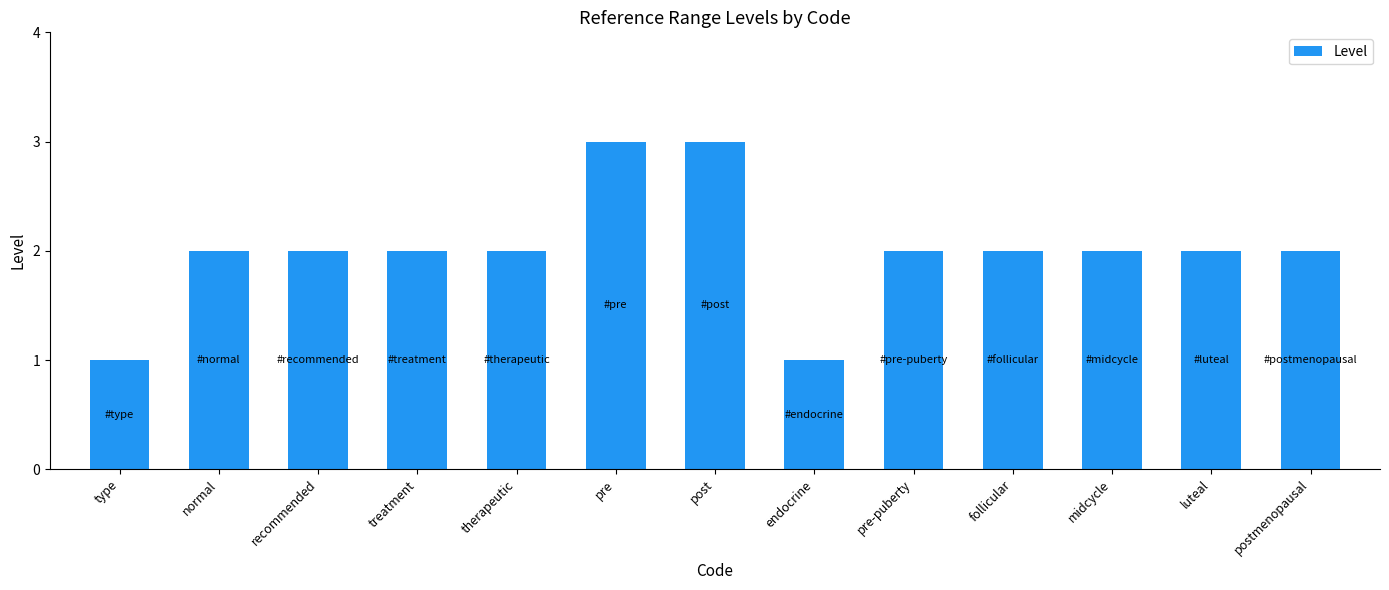

True or false: the data shows 2 at post.

False